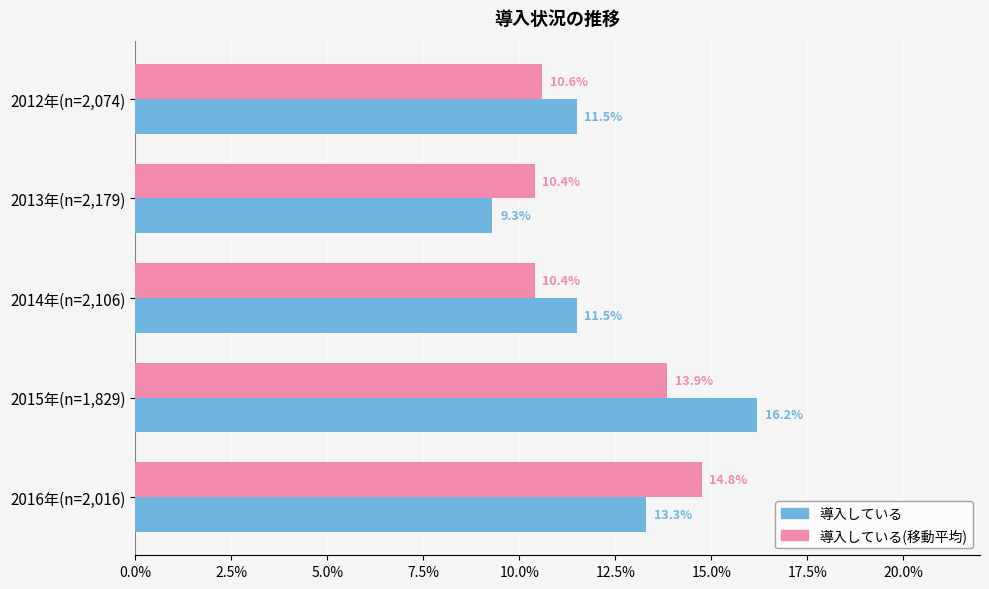

What are all the series names shown in the legend?

導入している, 導入している(移動平均)